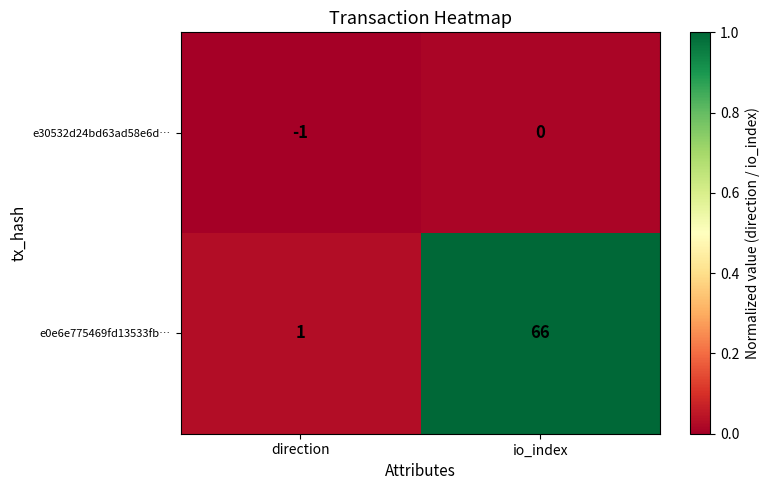

Which series has the largest total across all categories?

e0e6e775469fd13533fb…